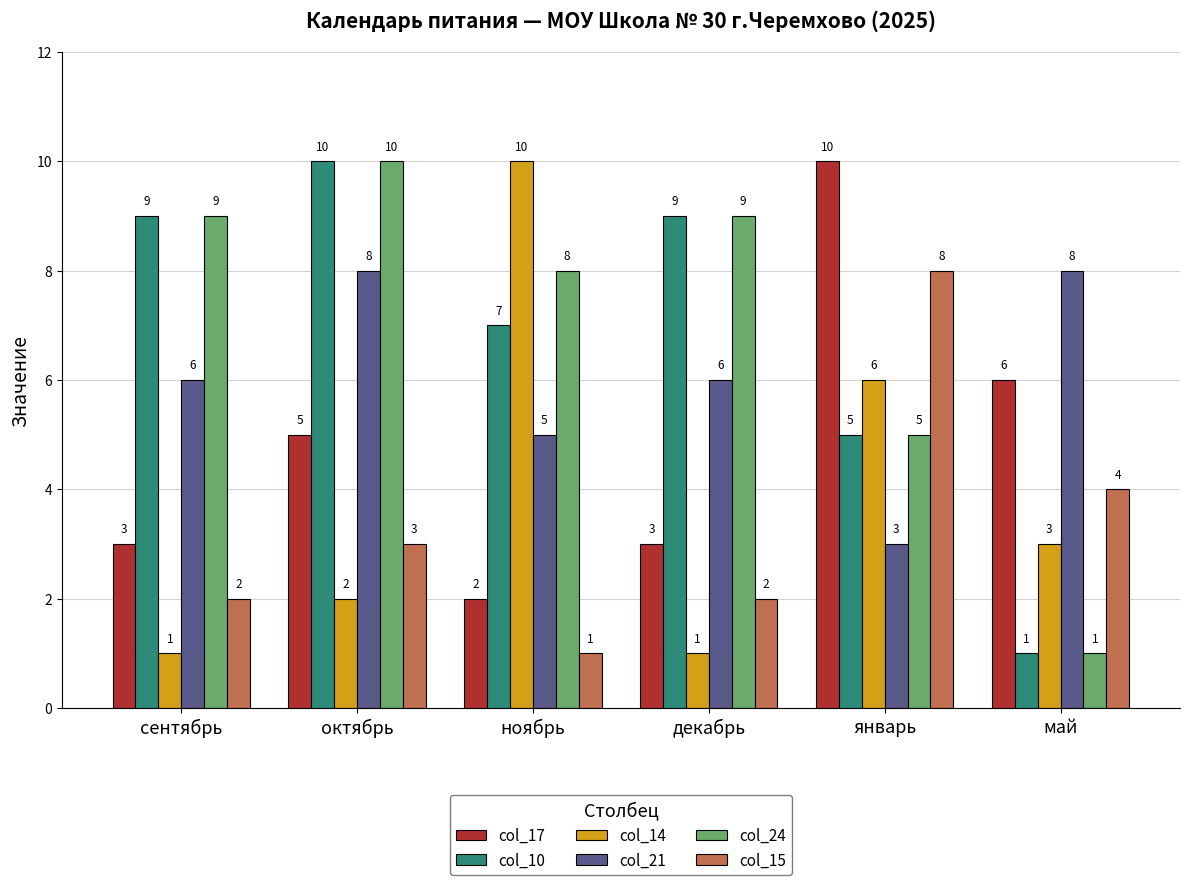

What is the minimum value shown in the chart?

1